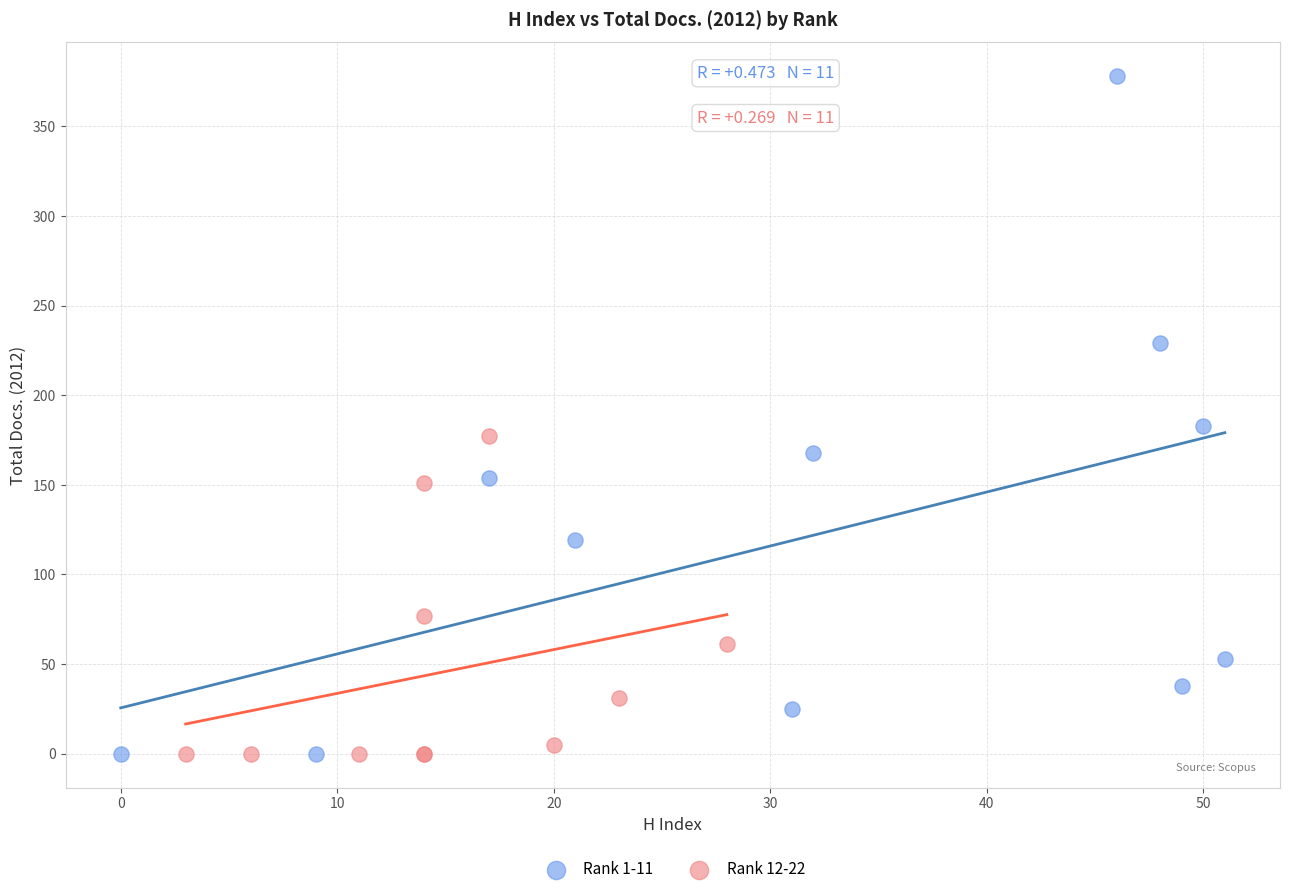

Which series contains the highest Y value?

Rank 1-11